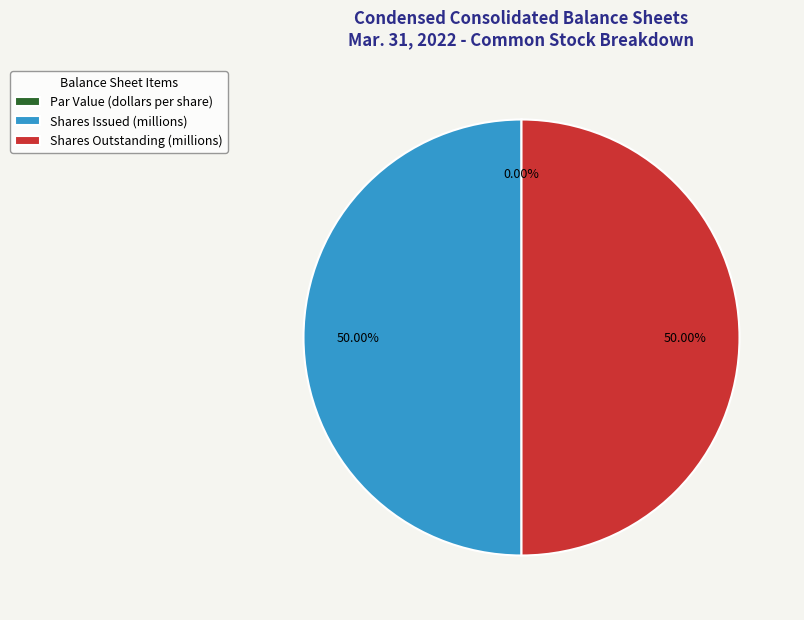

Approximately how many times larger is the value at Shares Issued (millions) compared to Shares Outstanding (millions)?

1.0